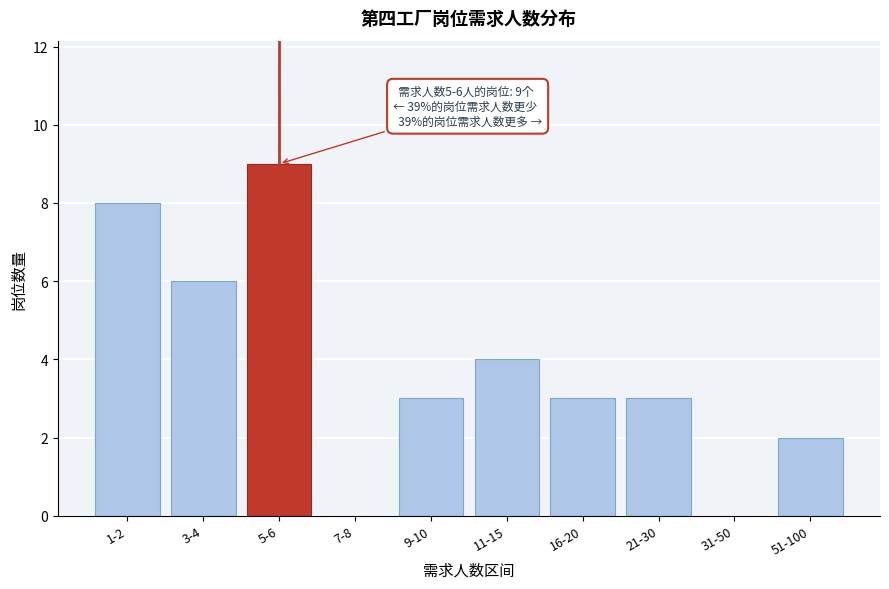

Reading right to left, transcribe all the data shown in this chart.

51-100=2	31-50=0	21-30=3	16-20=3	11-15=4	9-10=3	7-8=0	5-6=9	3-4=6	1-2=8